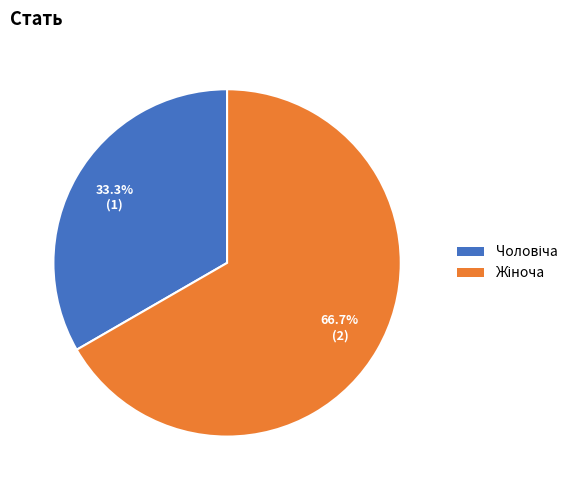

Is there a majority slice in this chart?

Yes